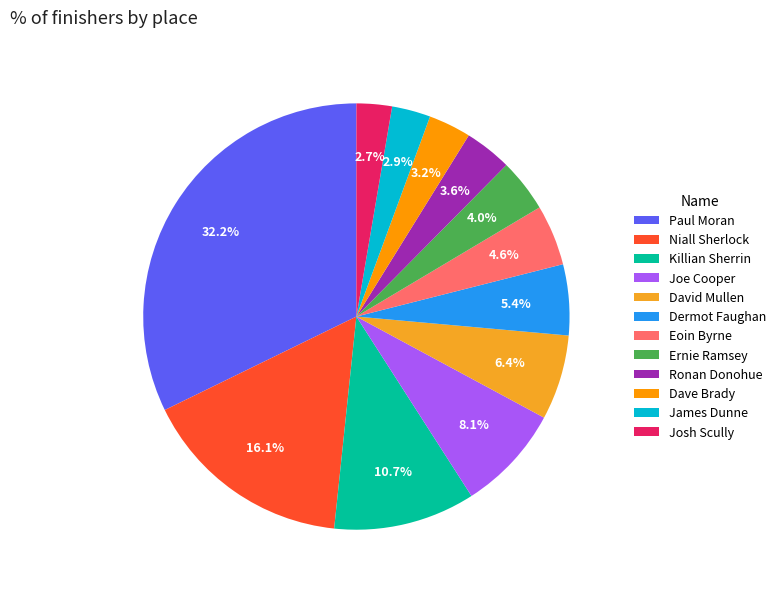

How many segments does this pie chart have?

12